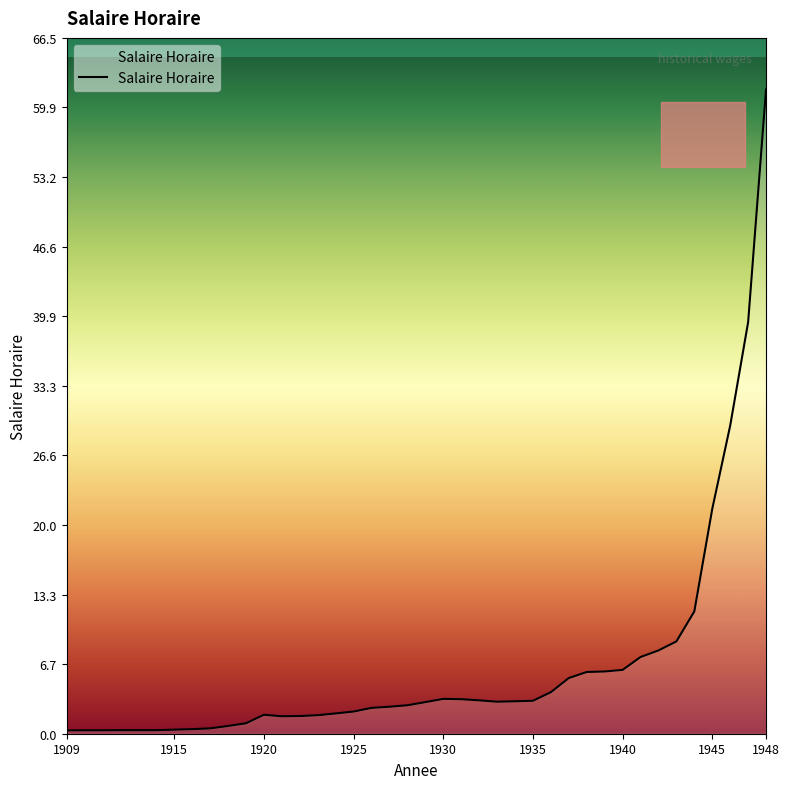

What is the difference between the maximum and minimum values?

61.3